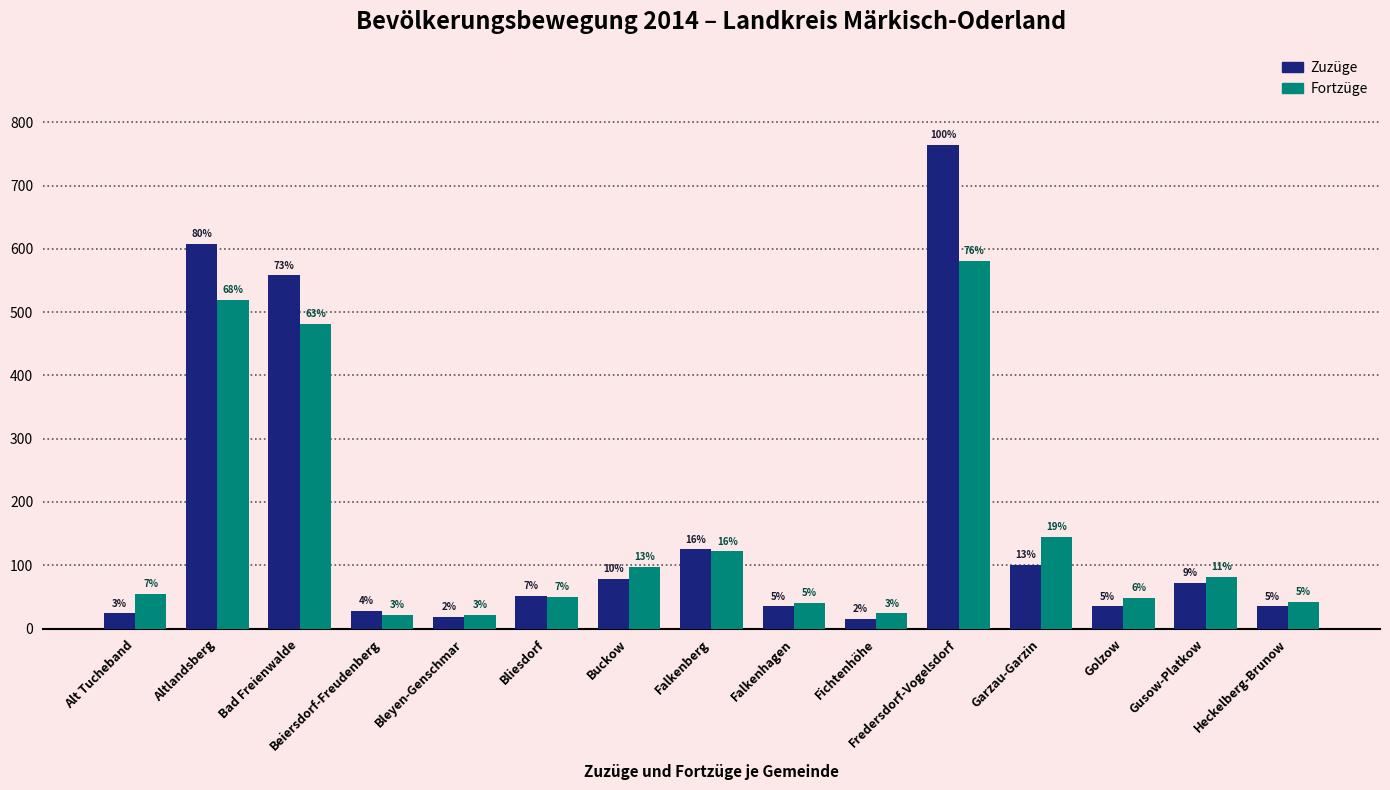

What is the difference between the second highest and second lowest values in the Zuzüge series?

589